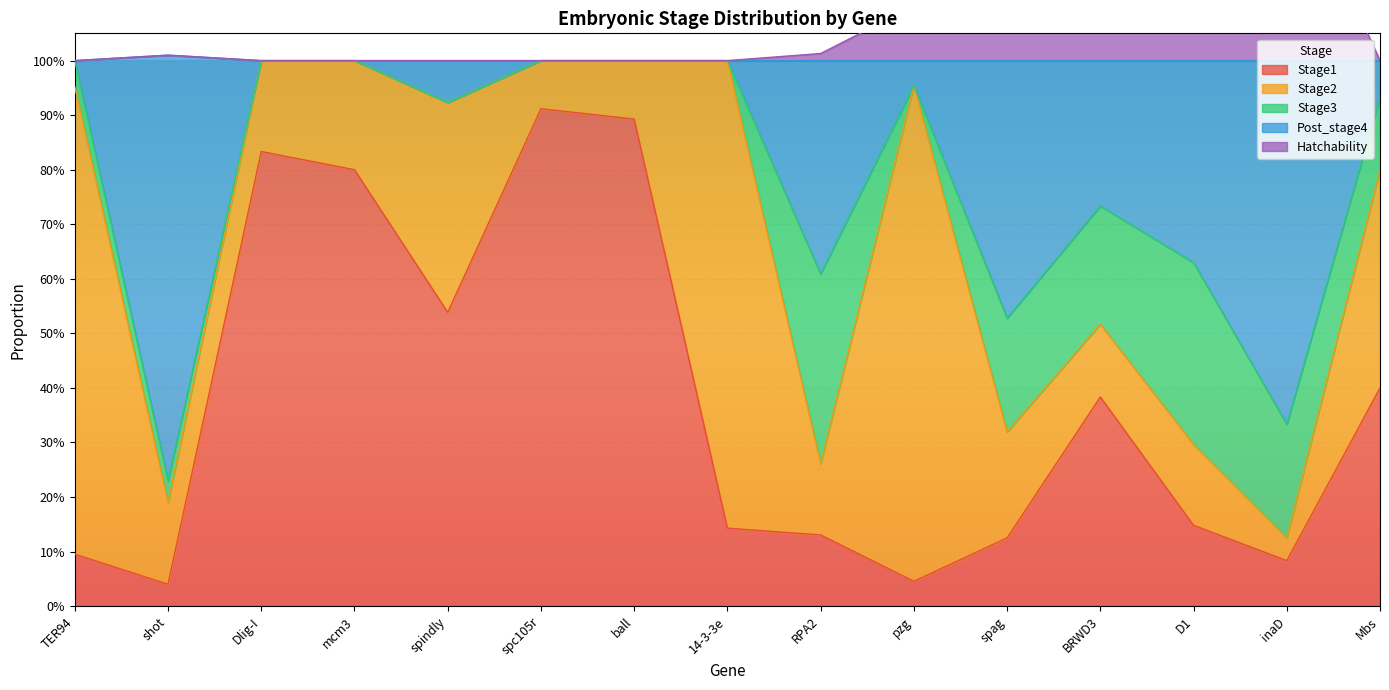

True or false: Stage1 has a value of 0.4 at ball.

False